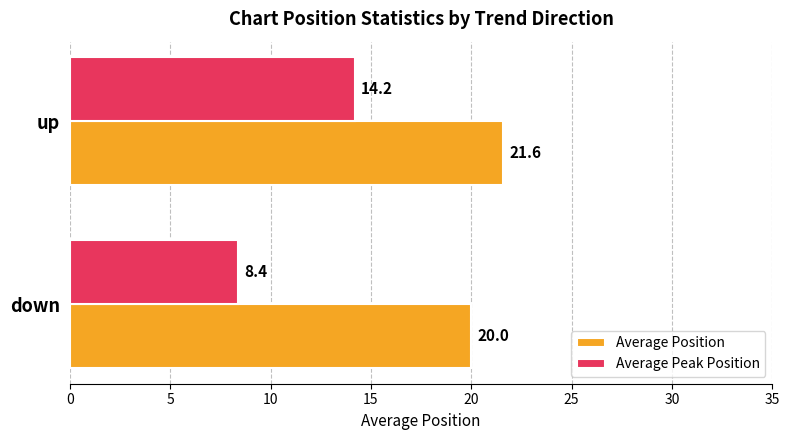

Is the value of Average Position at down greater than the value of Average Peak Position at down?

Yes